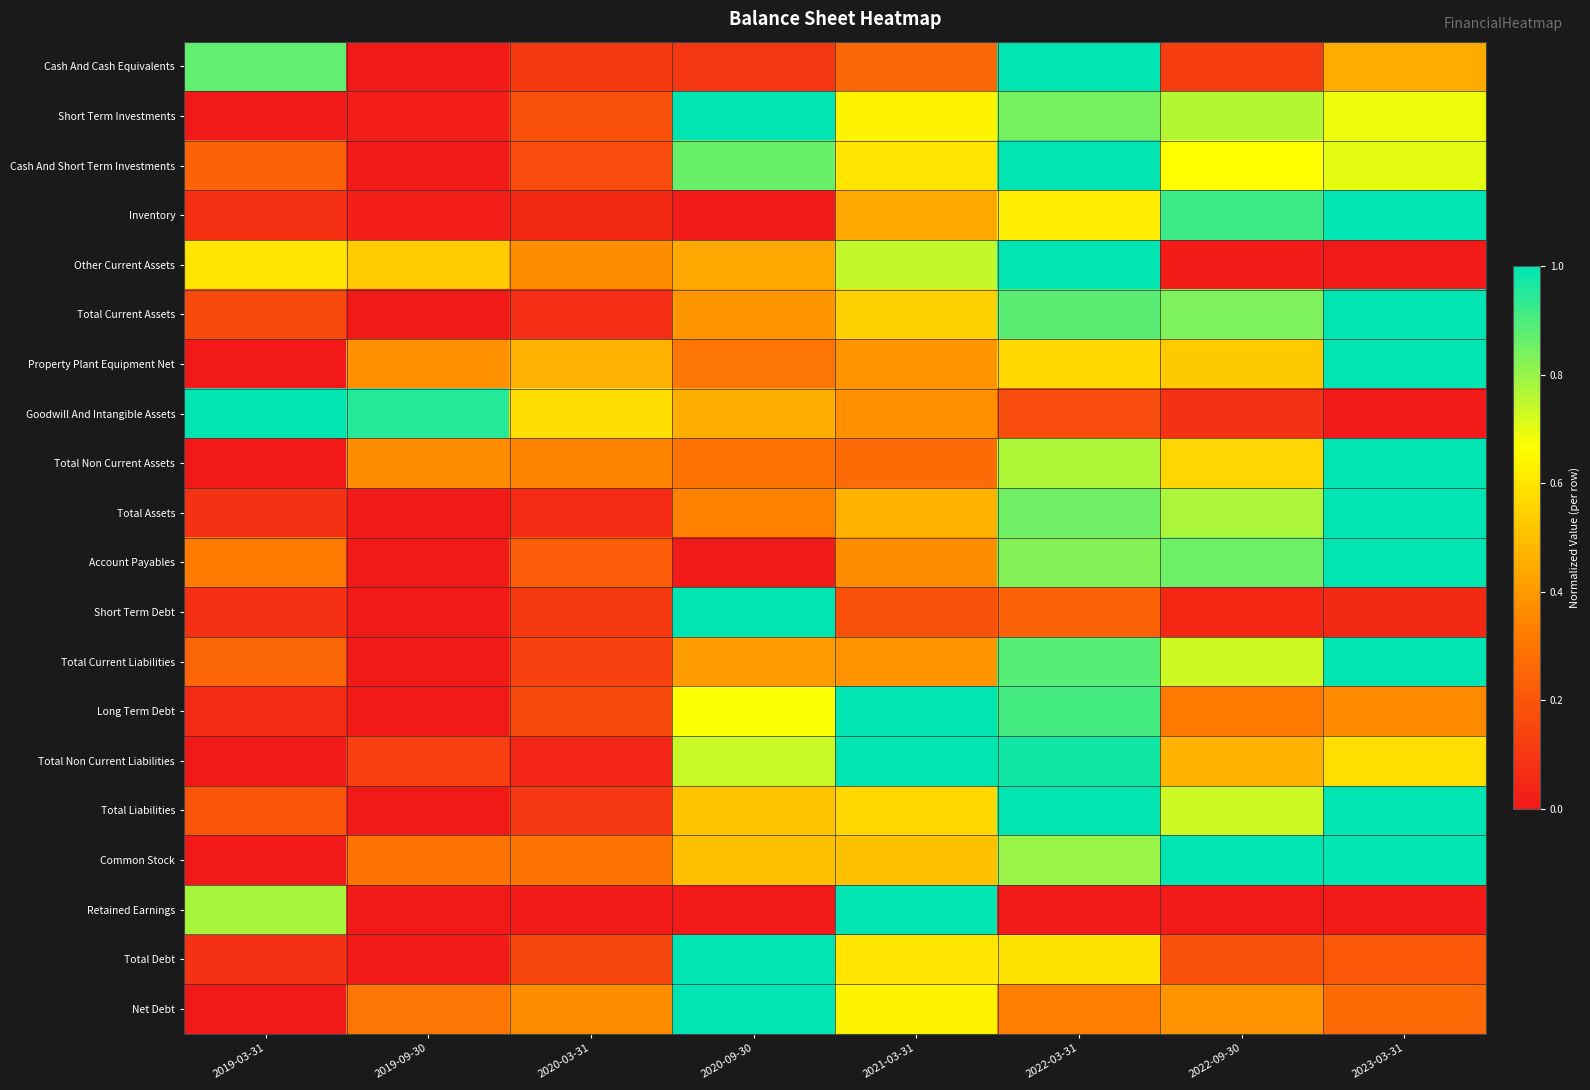

At how many categories does at least one series exceed 0?

8